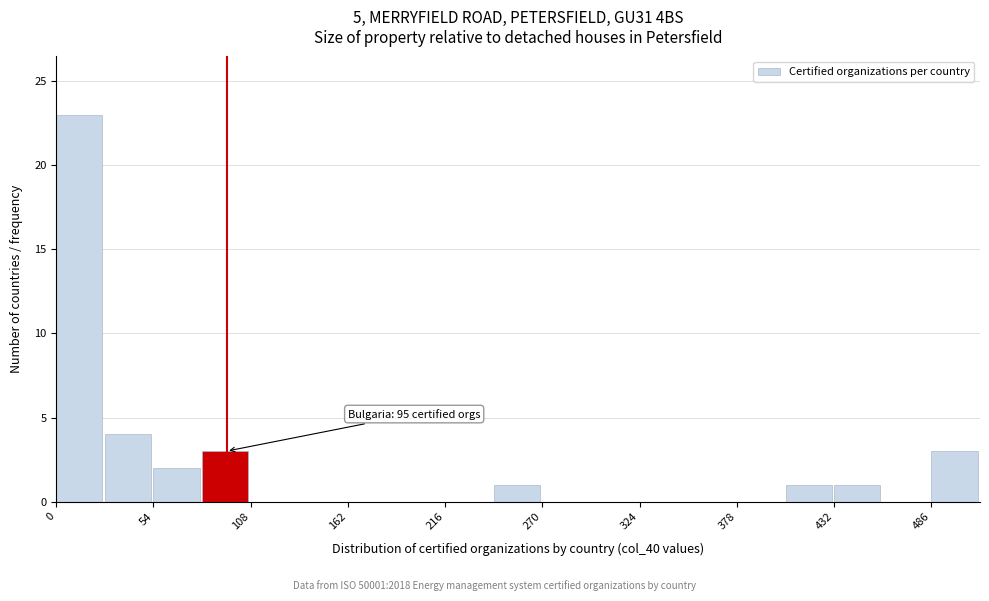

Around what value on the x-axis is the tallest bar? Give the approximate position of its centre, as read against the axis.

10